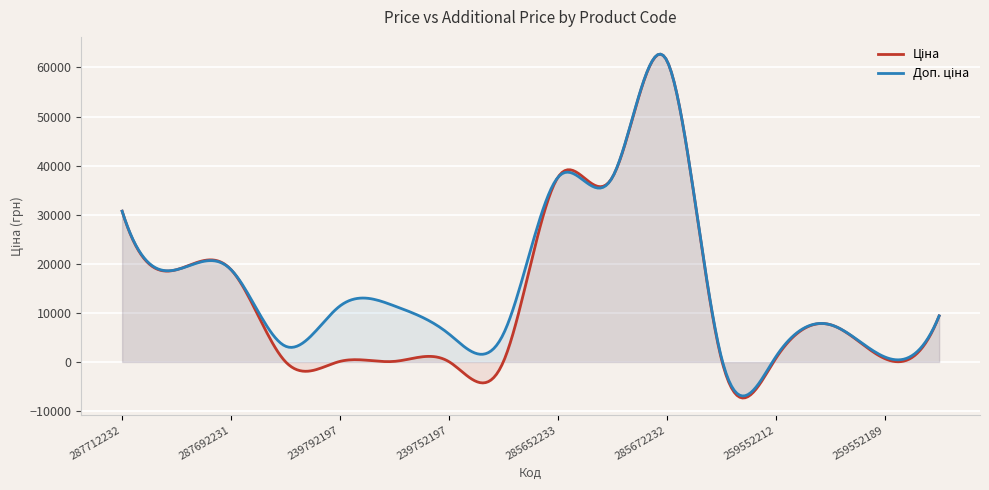

The Ціна series shows 28193.2 at 287692233. True or false?

False